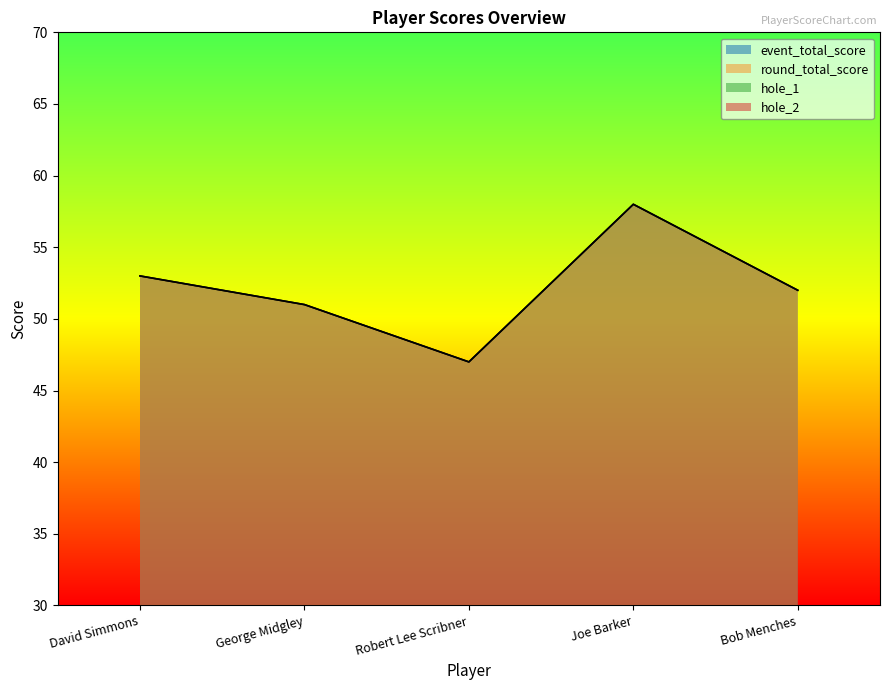

What is the label of the 4th point from the left?

Joe Barker